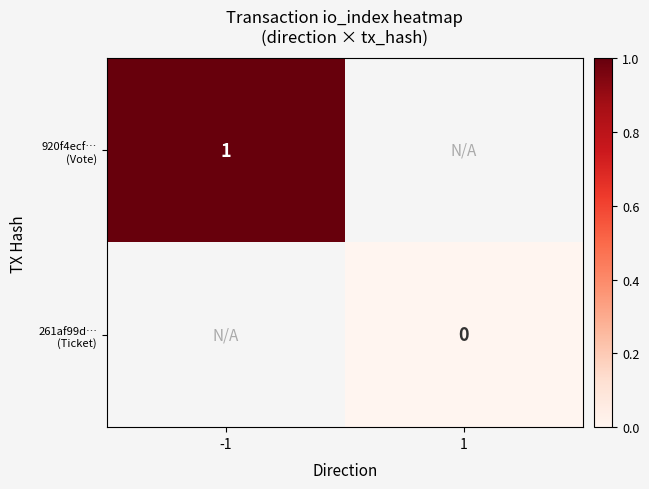

Rank the categories by 261af99d… (Ticket) value from lowest to highest.

-1, 1